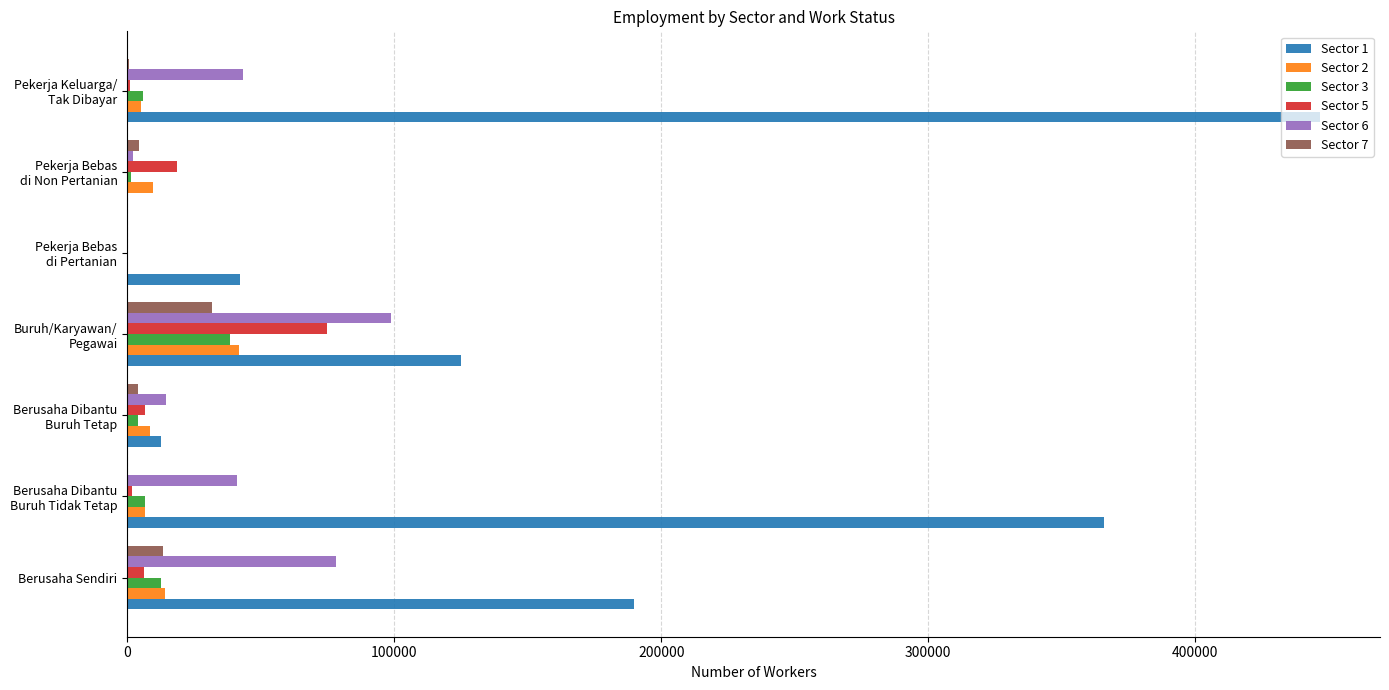

How many positive values does the Sector 2 series have?

6